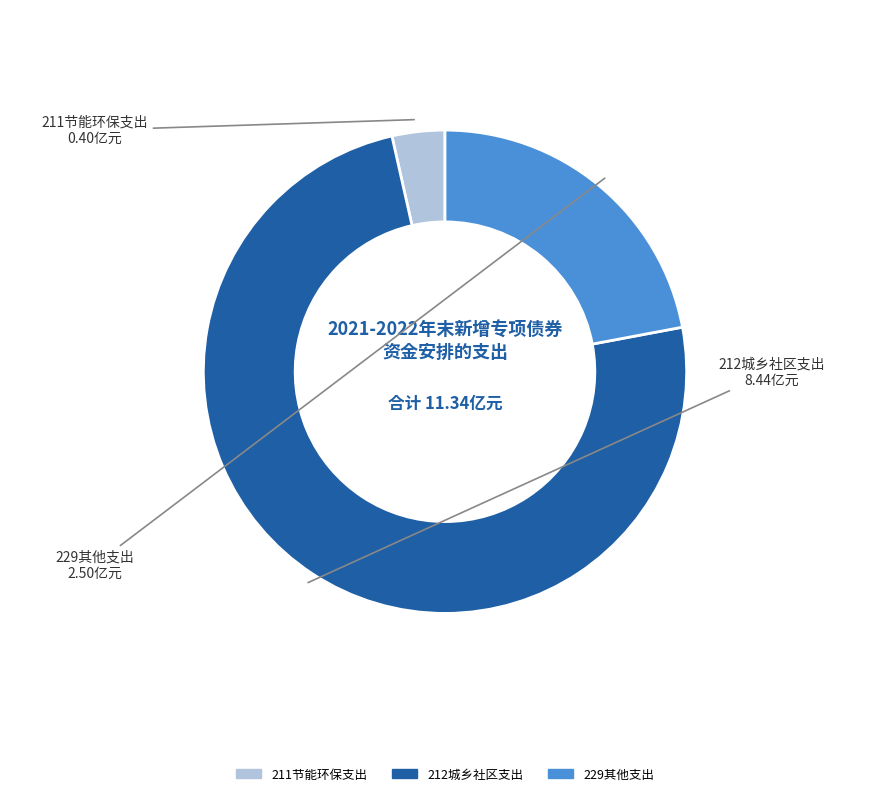

How many segments does this pie chart have?

3